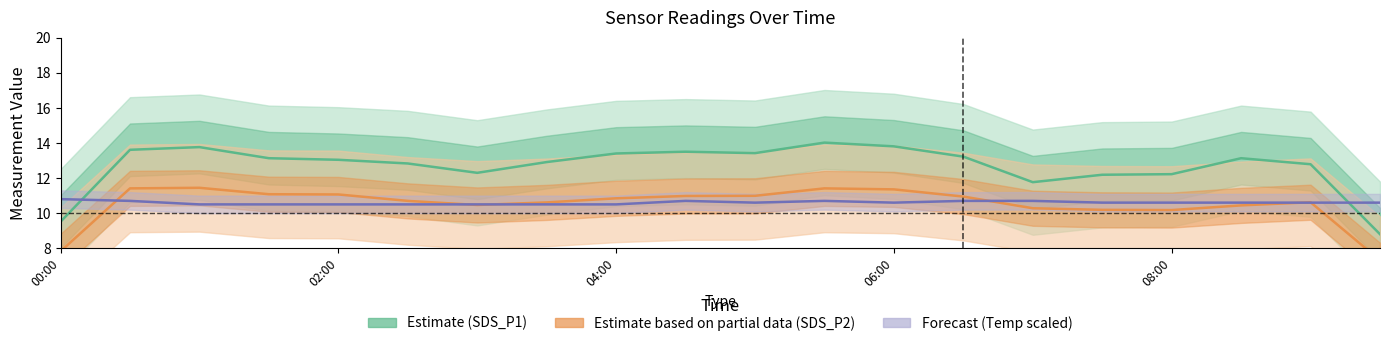

Is this an area chart (filled region under the line)?

No